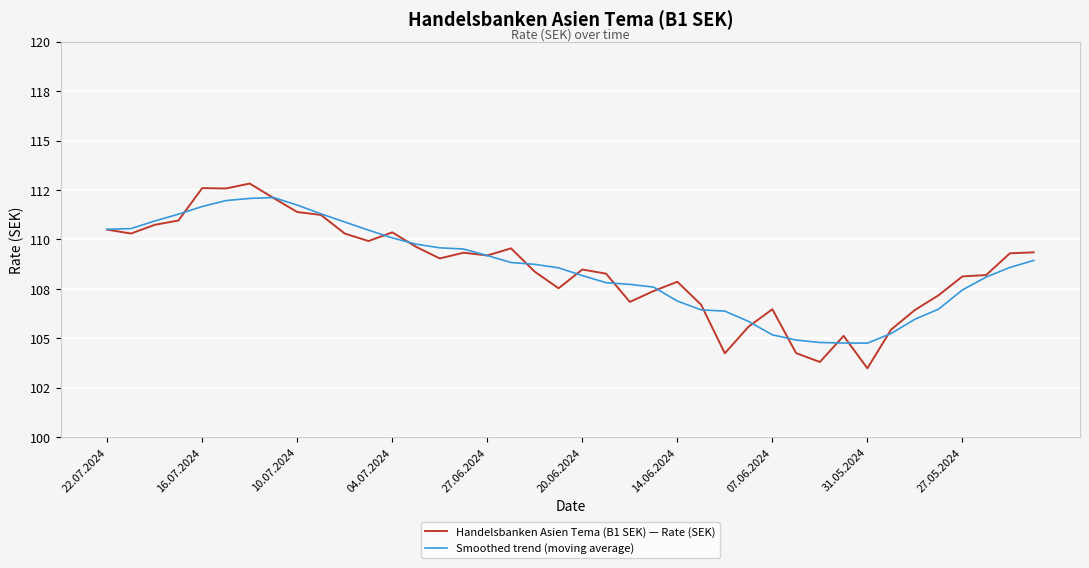

Does the chart display data point markers on the line(s)?

No